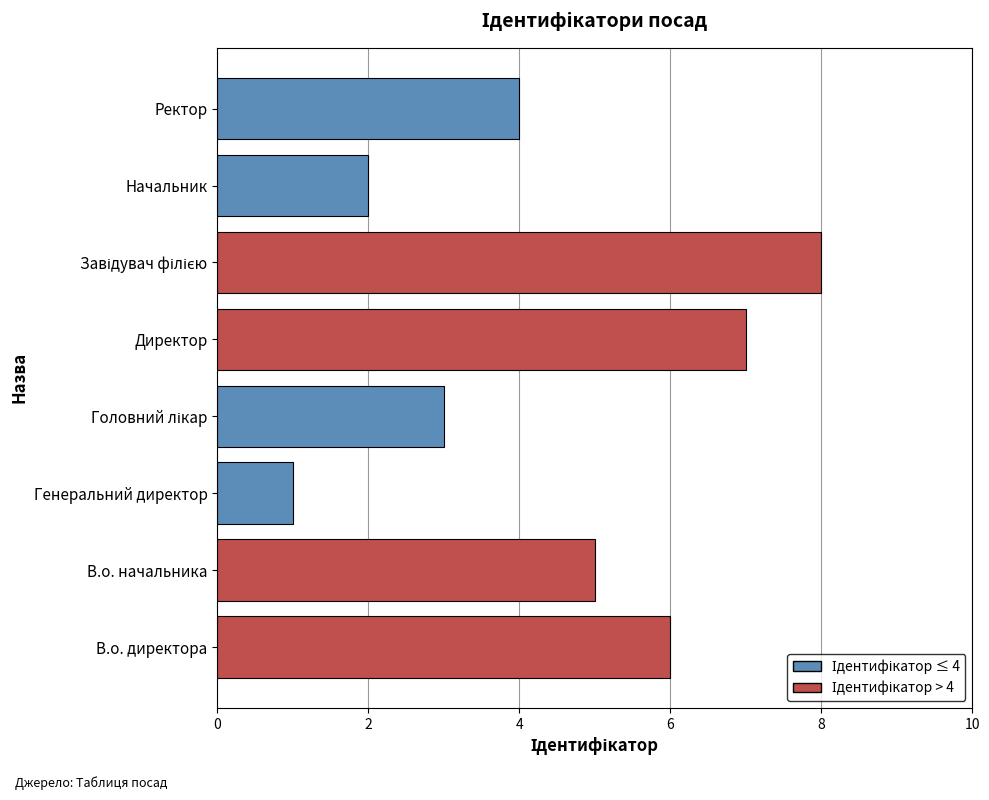

What is the ratio of the value at В.о. директора to the value at Директор?

0.9